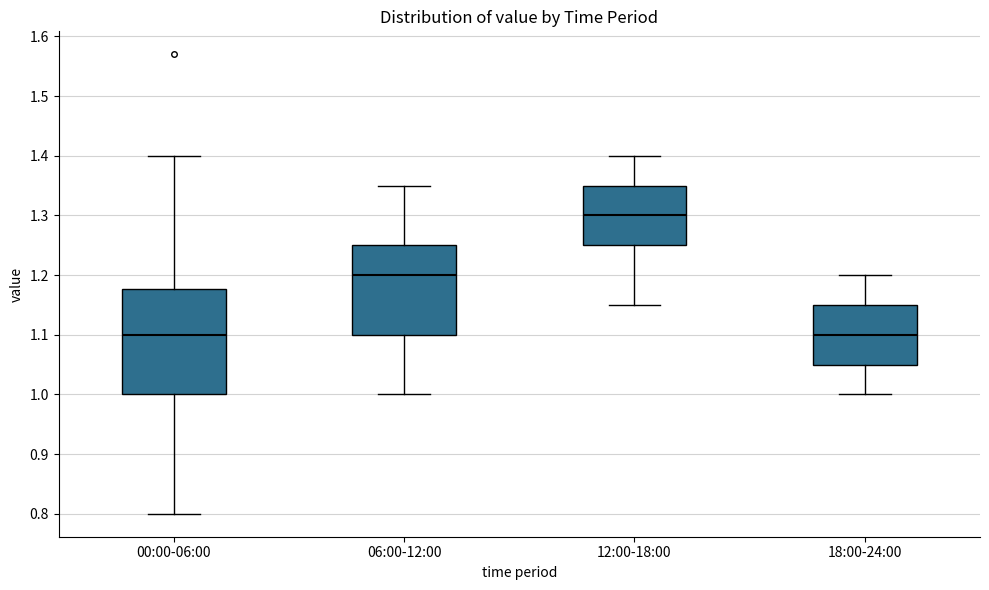

Comparing the boxes themselves (not the whiskers), which one is the tallest?

00:00-06:00